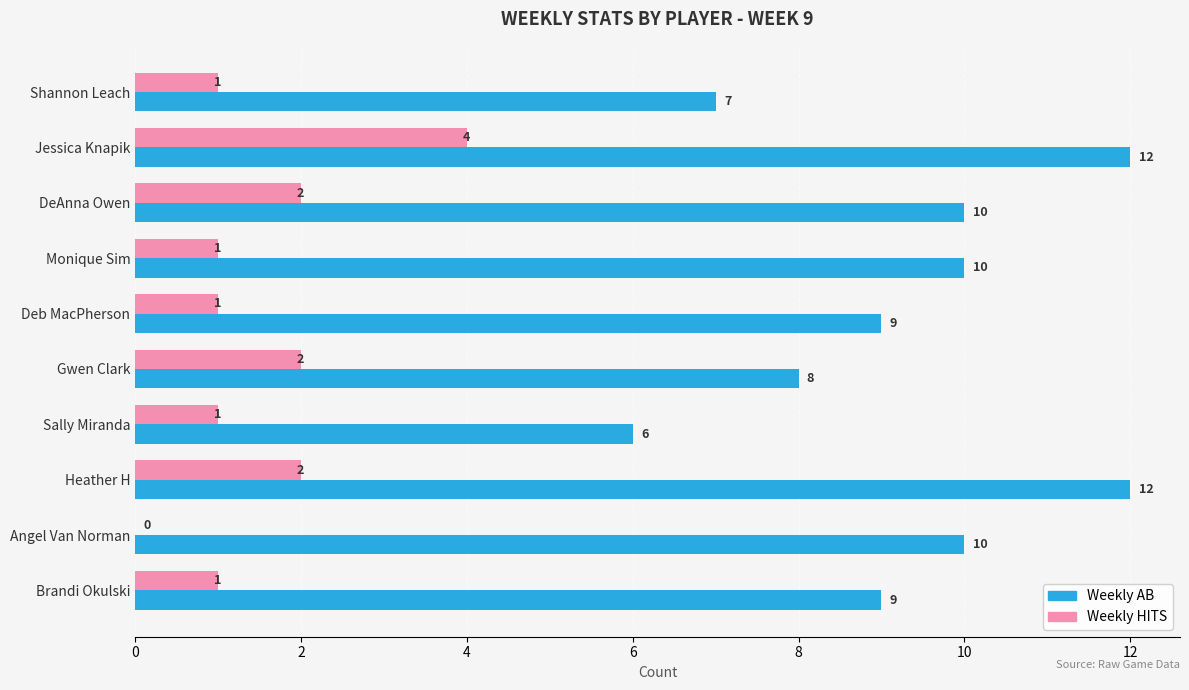

Between Monique Sim and Deb MacPherson, which series saw the biggest shift?

Weekly AB